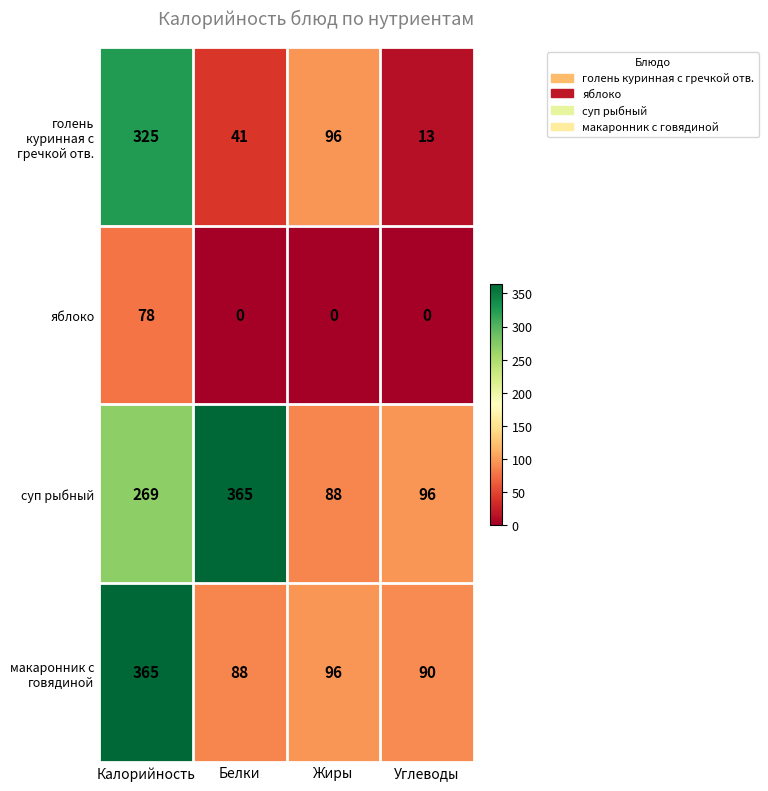

Which series changed the most between Калорийность and Углеводы?

голень куринная с гречкой отв.